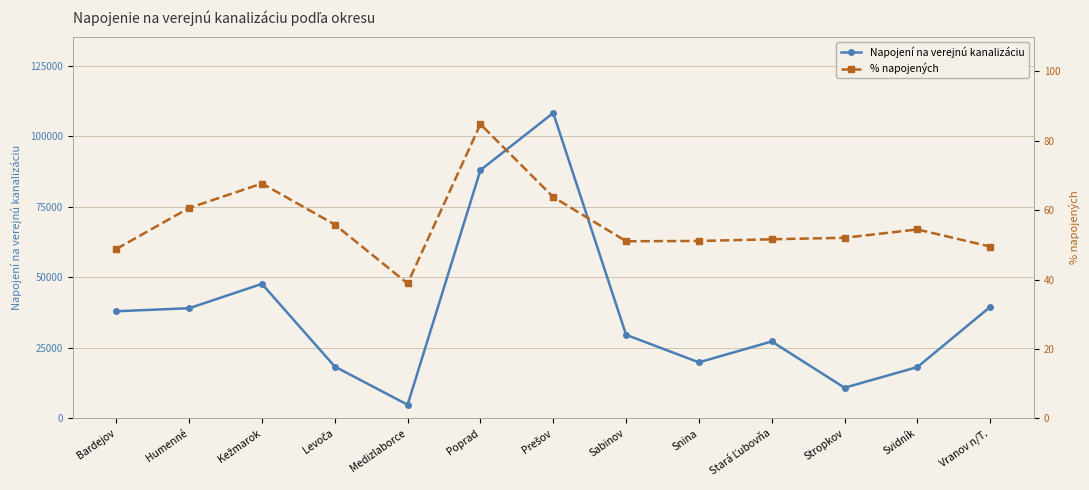

Is the value of % napojených at Stropkov greater than the value of Napojení na verejnú kanalizáciu at Stropkov?

No